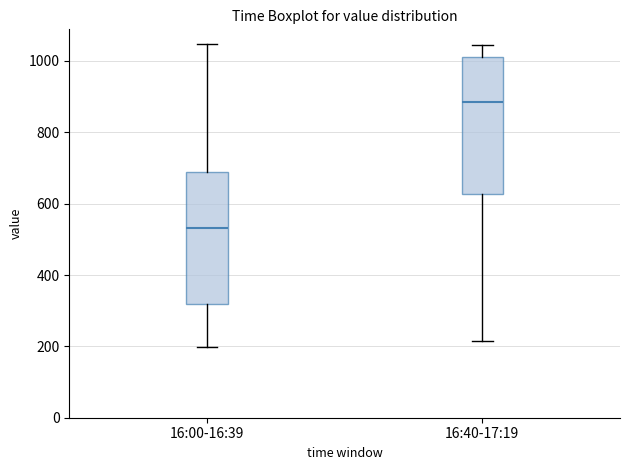

Reading left to right, read every box against the y-axis: the position of its median line, the range the box covers, and the ends of its whiskers. The values are not printed on the chart, so give them approximately, as read against the axis.

16:00-16:39: median 540, box 320 to 680, whiskers 200 to 1040
16:40-17:19: median 880, box 620 to 1020, whiskers 220 to 1040